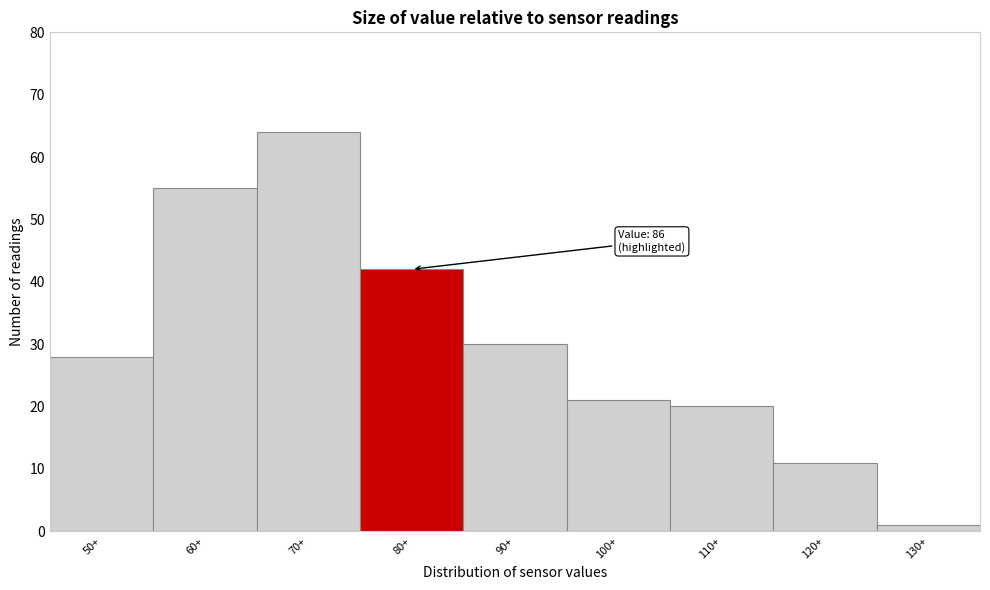

Reading left to right, what are all the values shown in this chart?

28	55	64	42	30	21	20	11	1